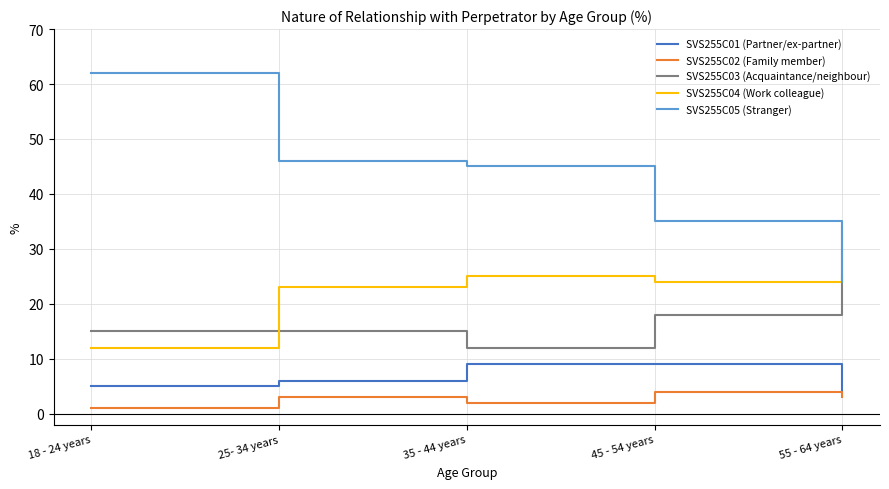

What is the maximum value for SVS255C03 (Acquaintance/neighbour)?

34